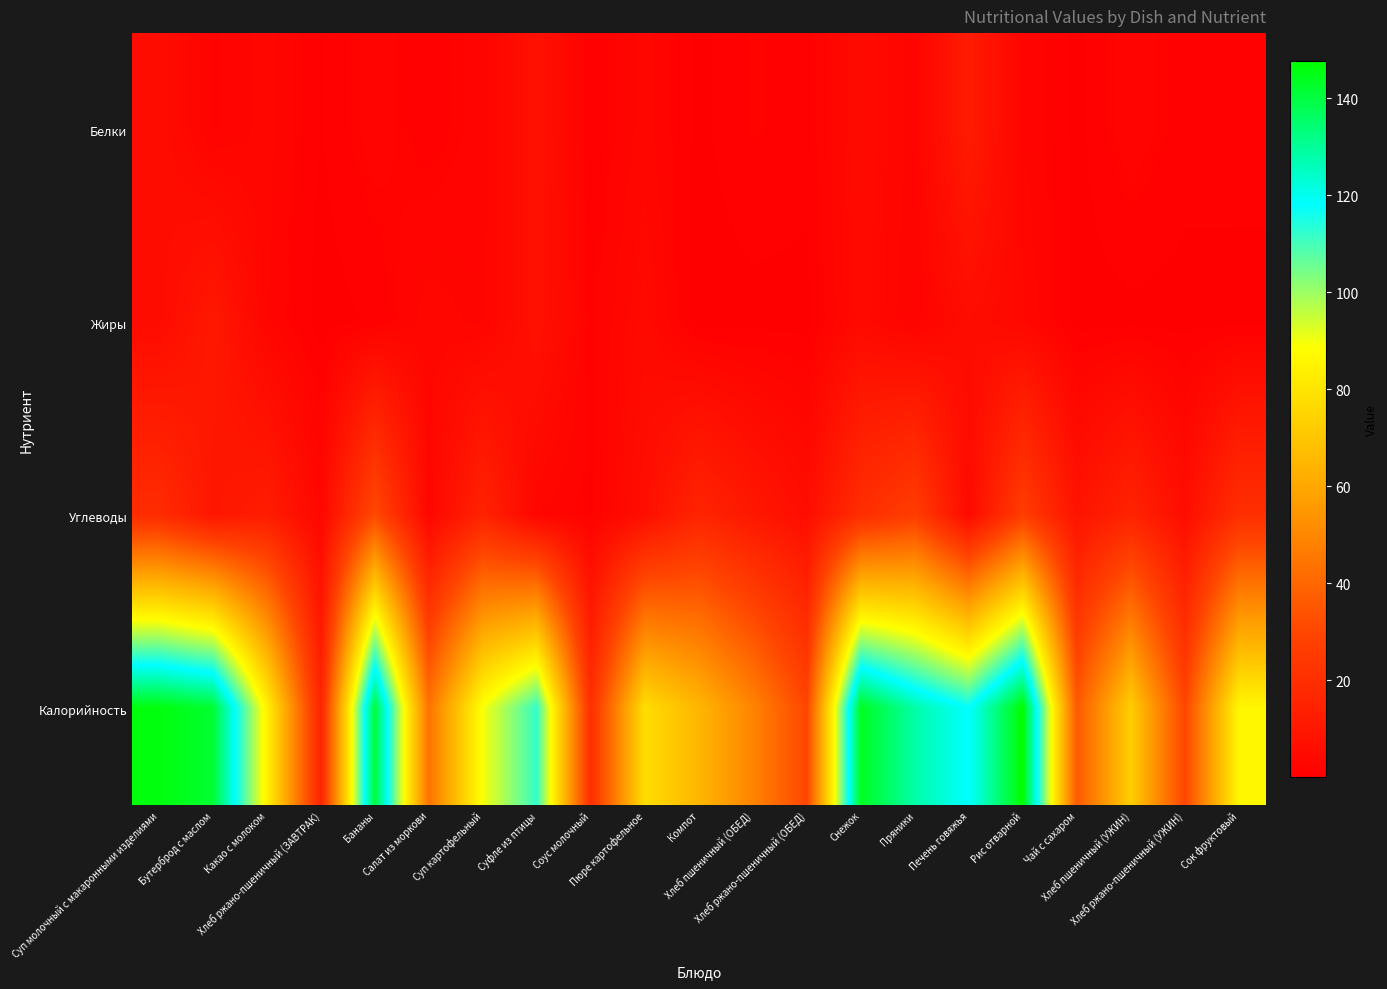

What is the spread (max minus min) of values at Снежок?

139.2